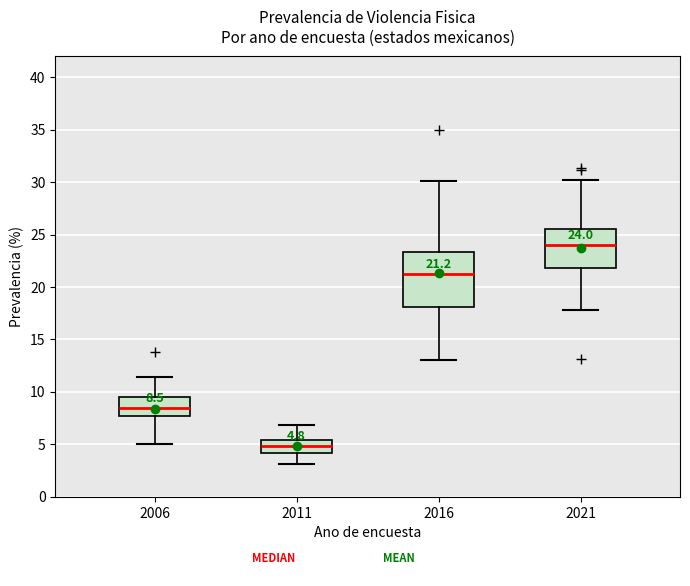

Which box is the tallest, from its lower edge to its upper edge?

2016